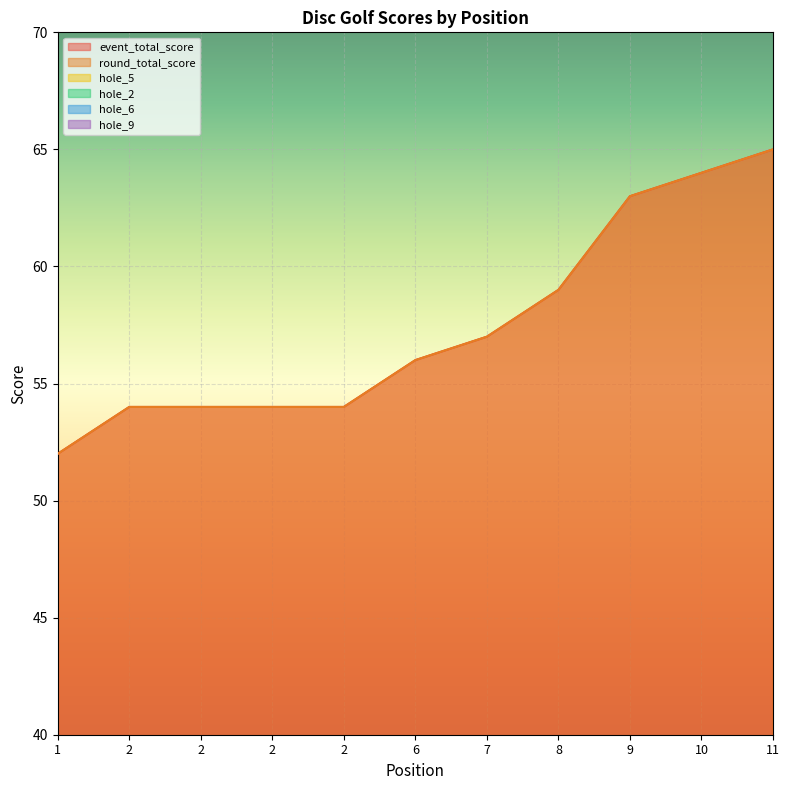

True or false: round_total_score and hole_2 intersect in this chart.

False